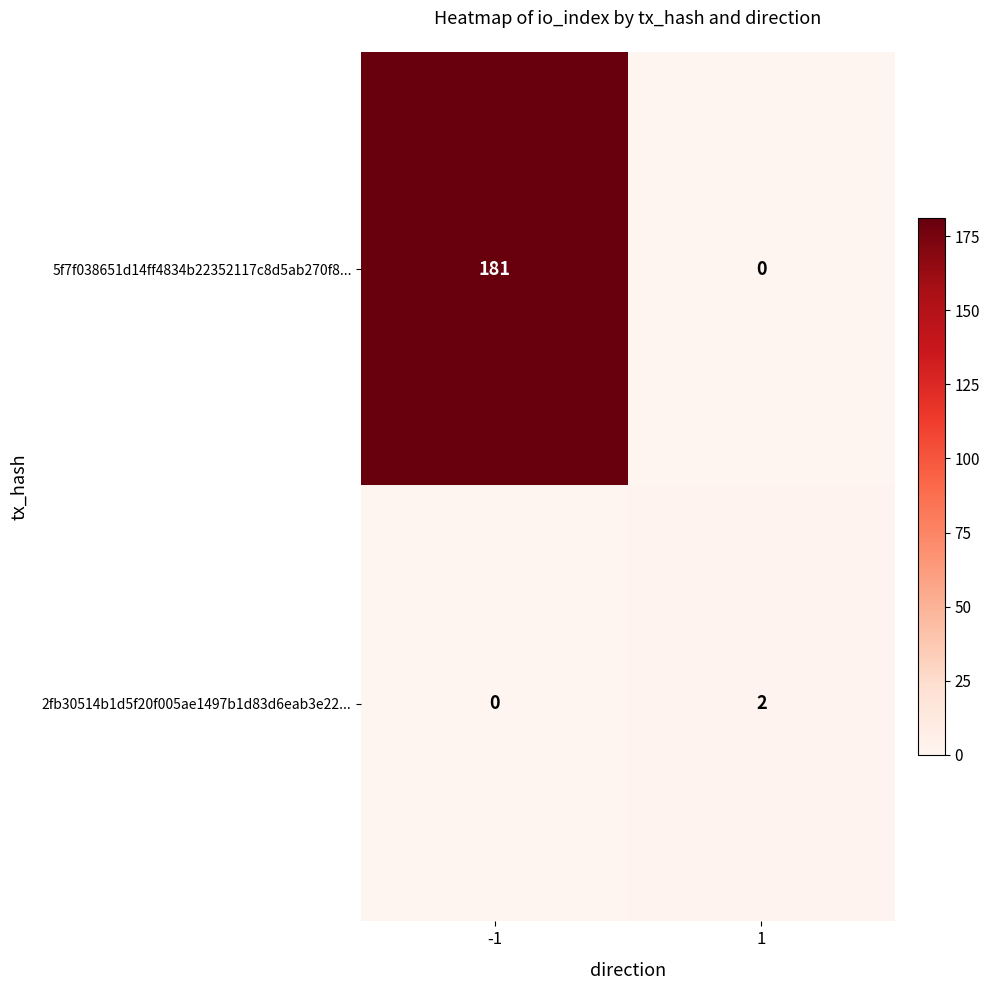

What is the sum of the 5f7f038651d14ff4834b22352117c8d5ab270f8... values at 1 and -1?

181